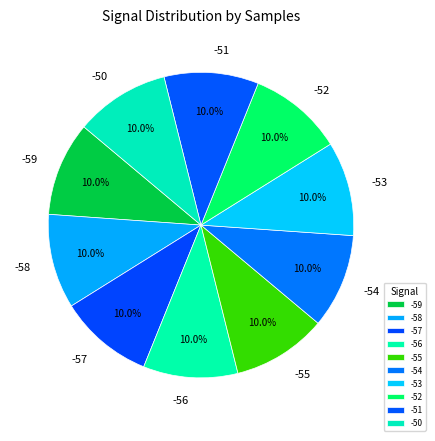

Approximately how many times larger is the value at -56 compared to -59?

1.0